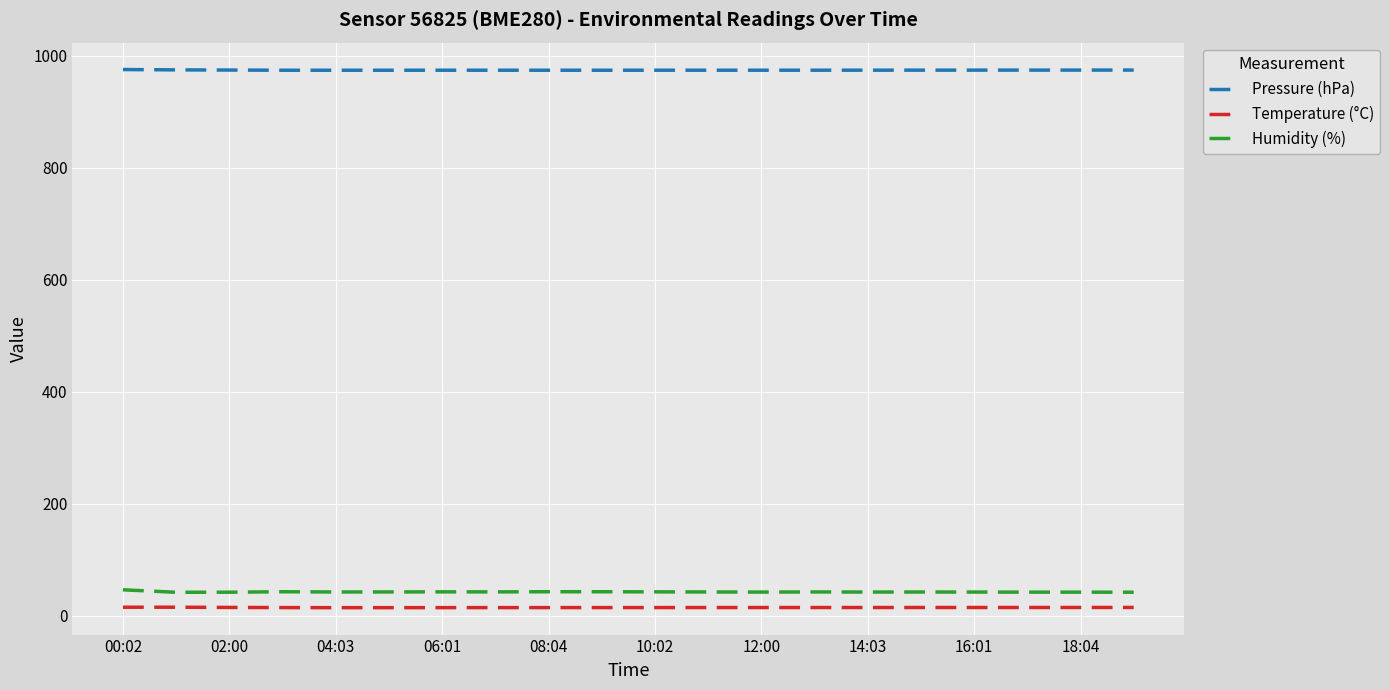

Does the chart have visible grid lines?

Yes